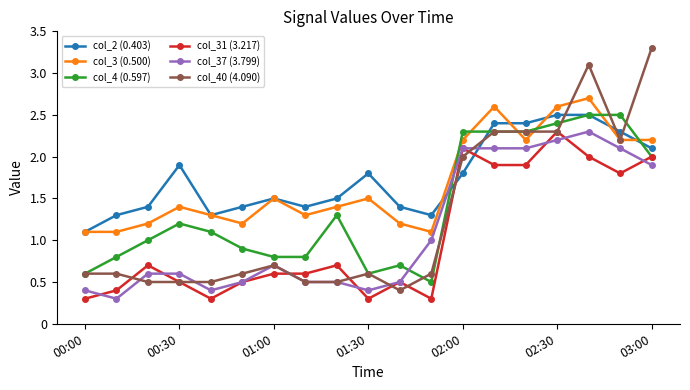

What is the highest value of the col_31 (3.217) series?

2.3